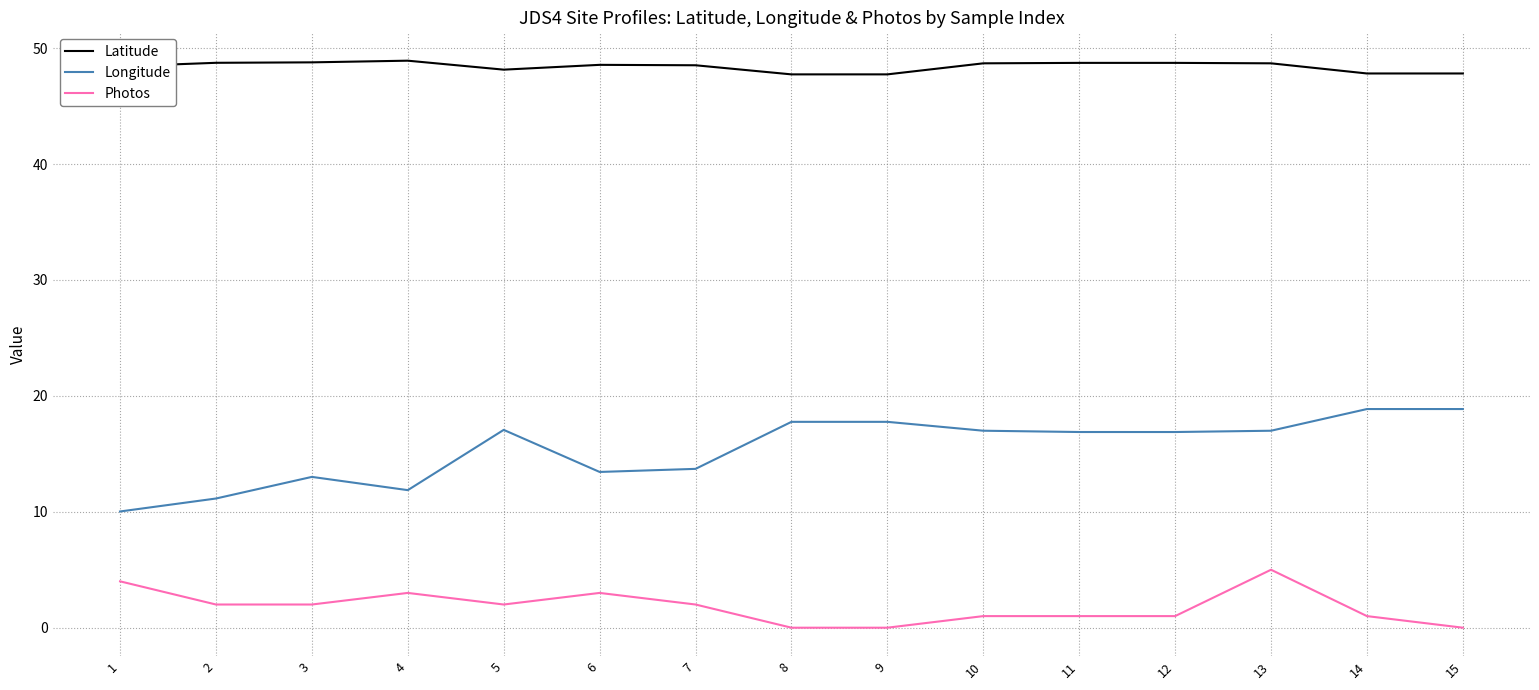

Which series has the largest total across all categories?

Latitude